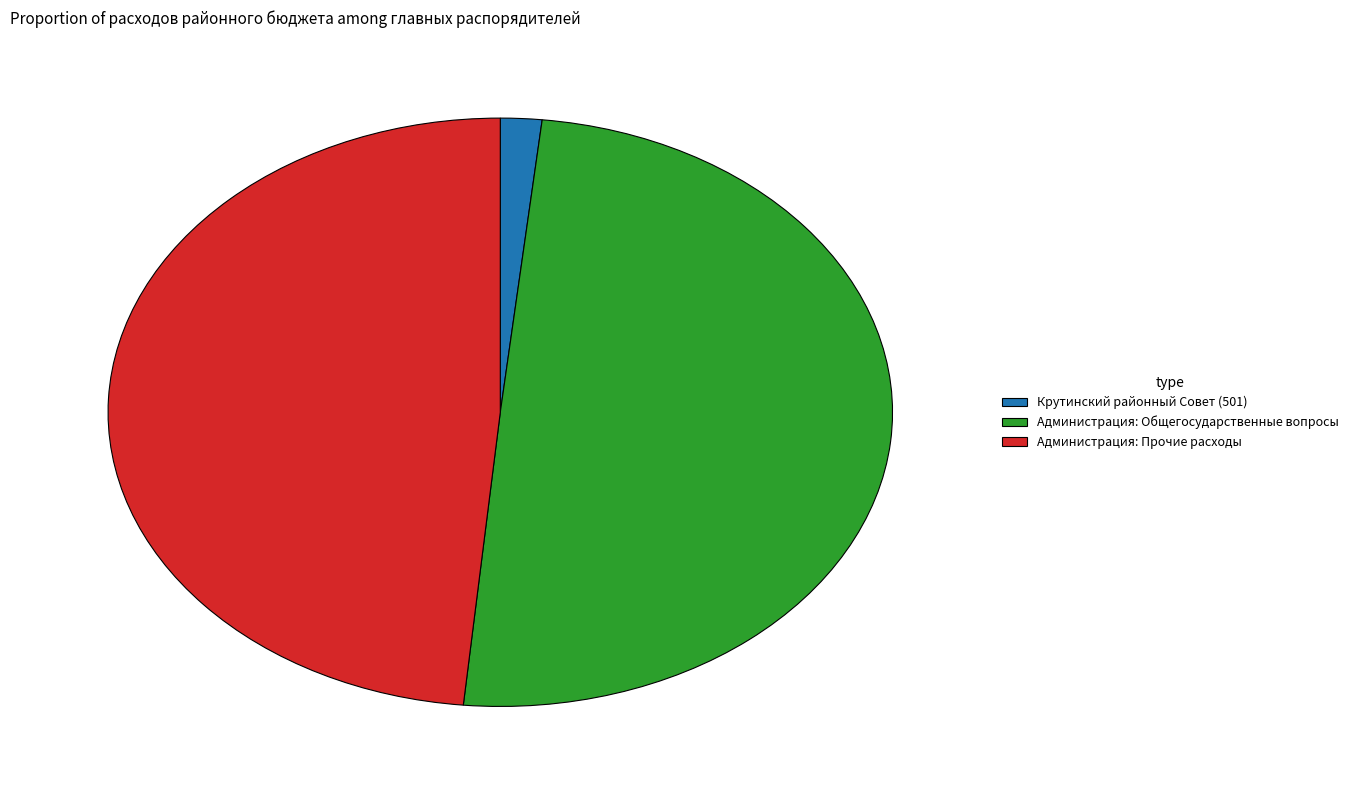

Which has a higher value, Администрация: Общегосударственные вопросы or Администрация: Прочие расходы?

Администрация: Общегосударственные вопросы